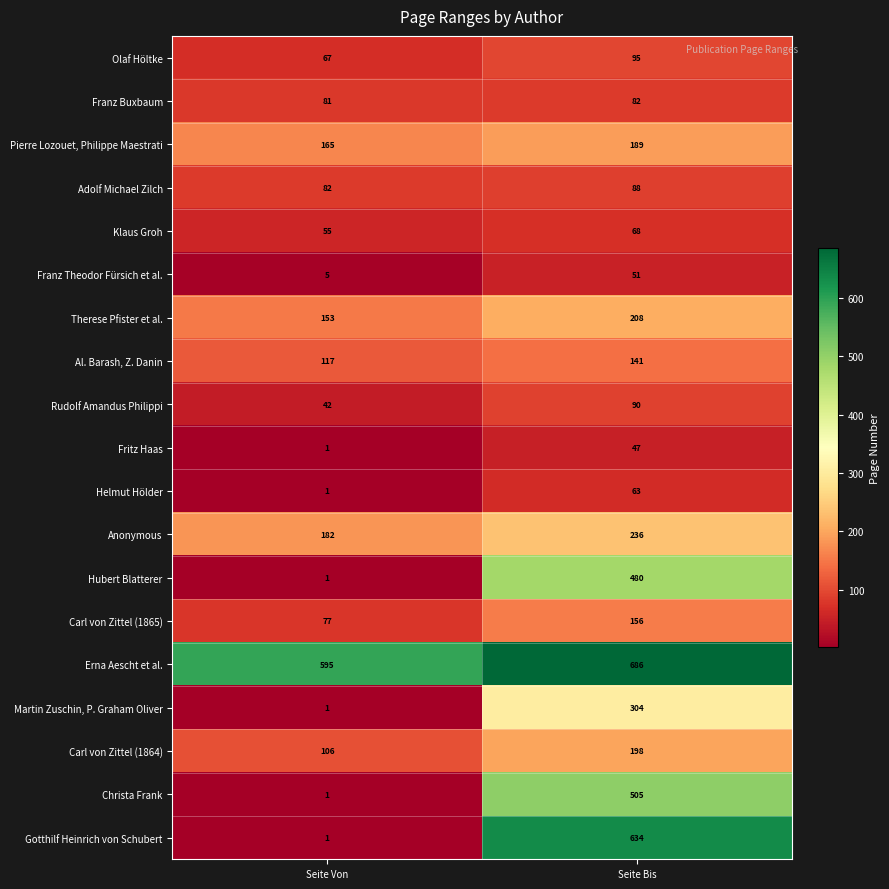

The Al. Barash, Z. Danin series shows 141 at Seite Bis. True or false?

True